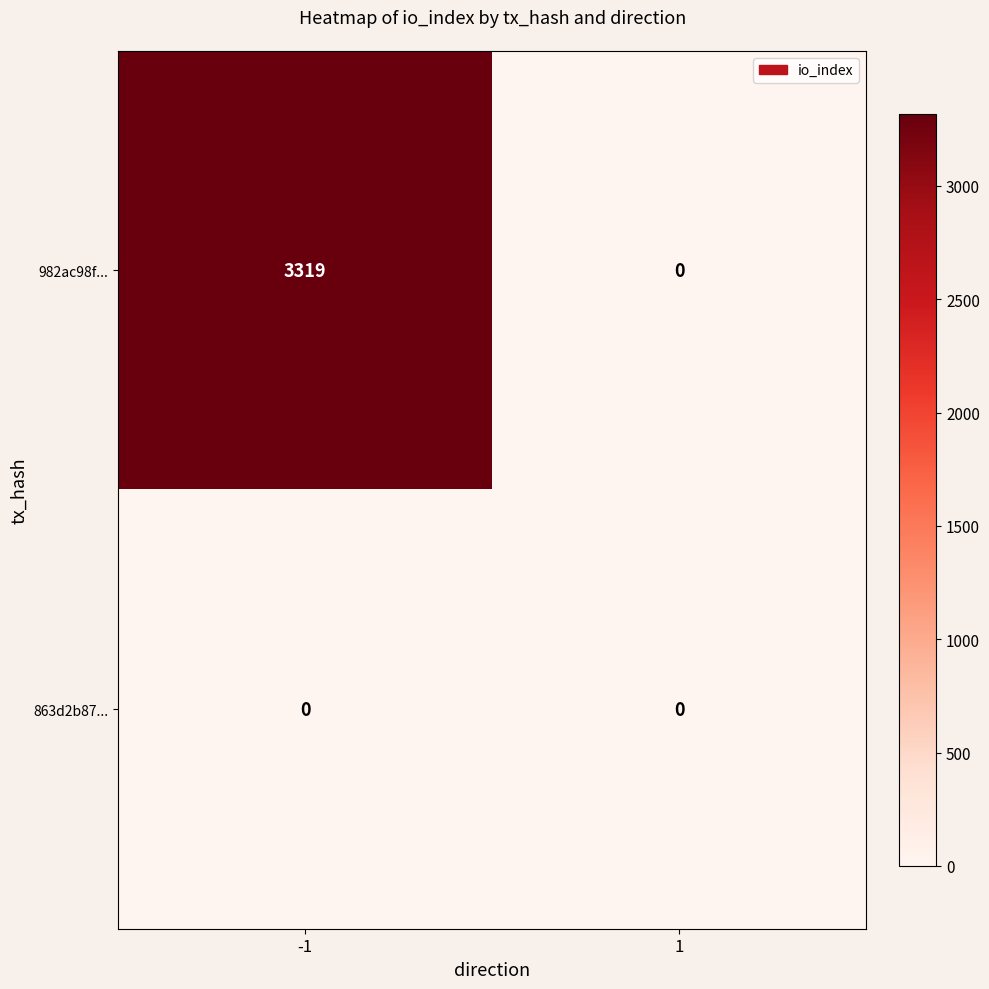

Which series has the largest range (max minus min)?

982ac98f...